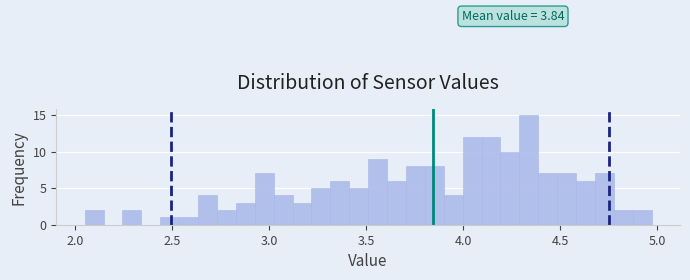

Around what value on the x-axis is the tallest bar? Give the approximate position of its centre, as read against the axis.

4.35